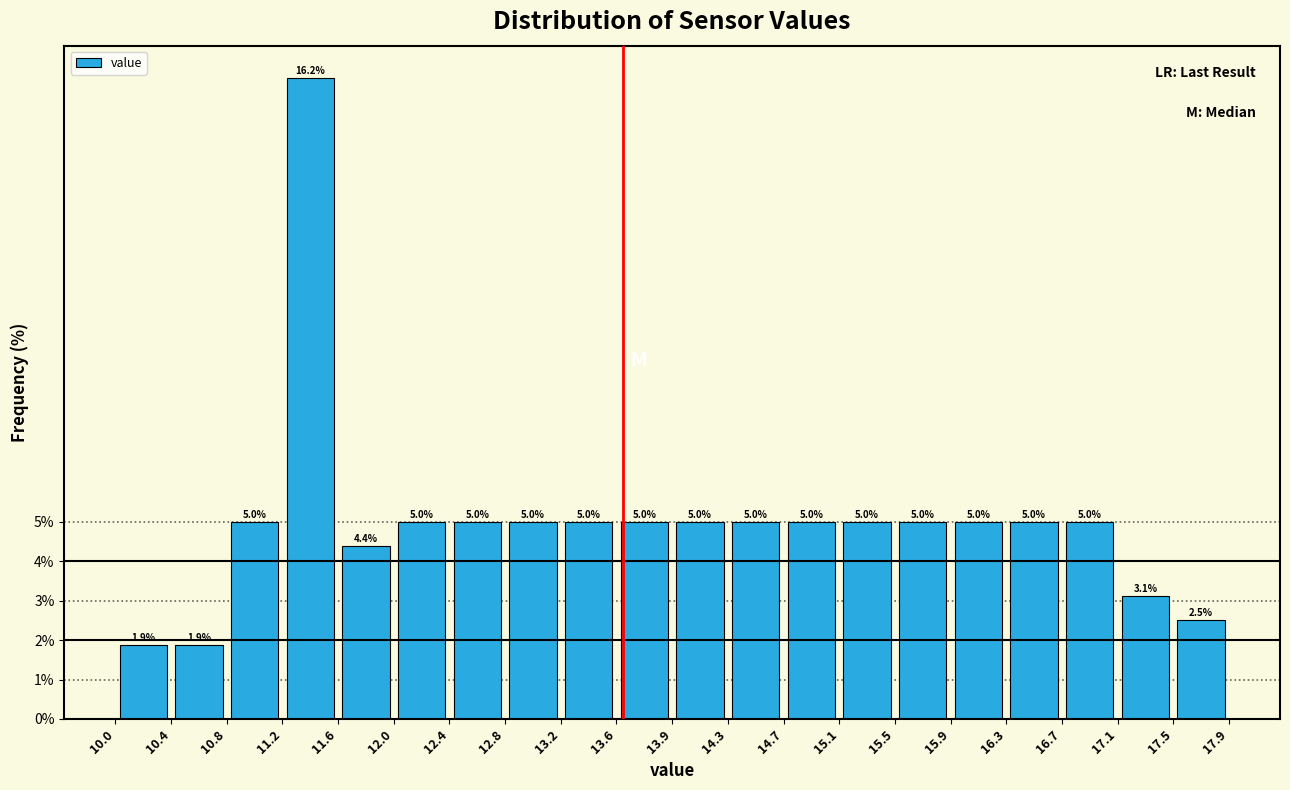

Over which range of the x-axis is the bar tallest?

11.2 to 11.6